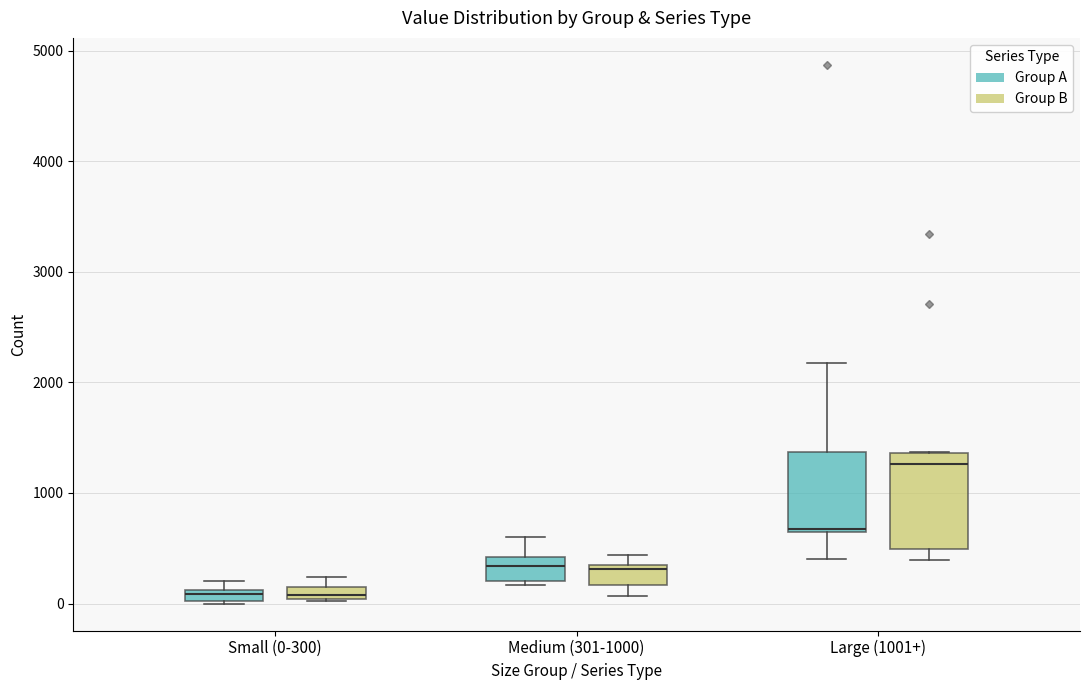

Which box is the tallest, from its lower edge to its upper edge?

Large (1001+) (Group B)